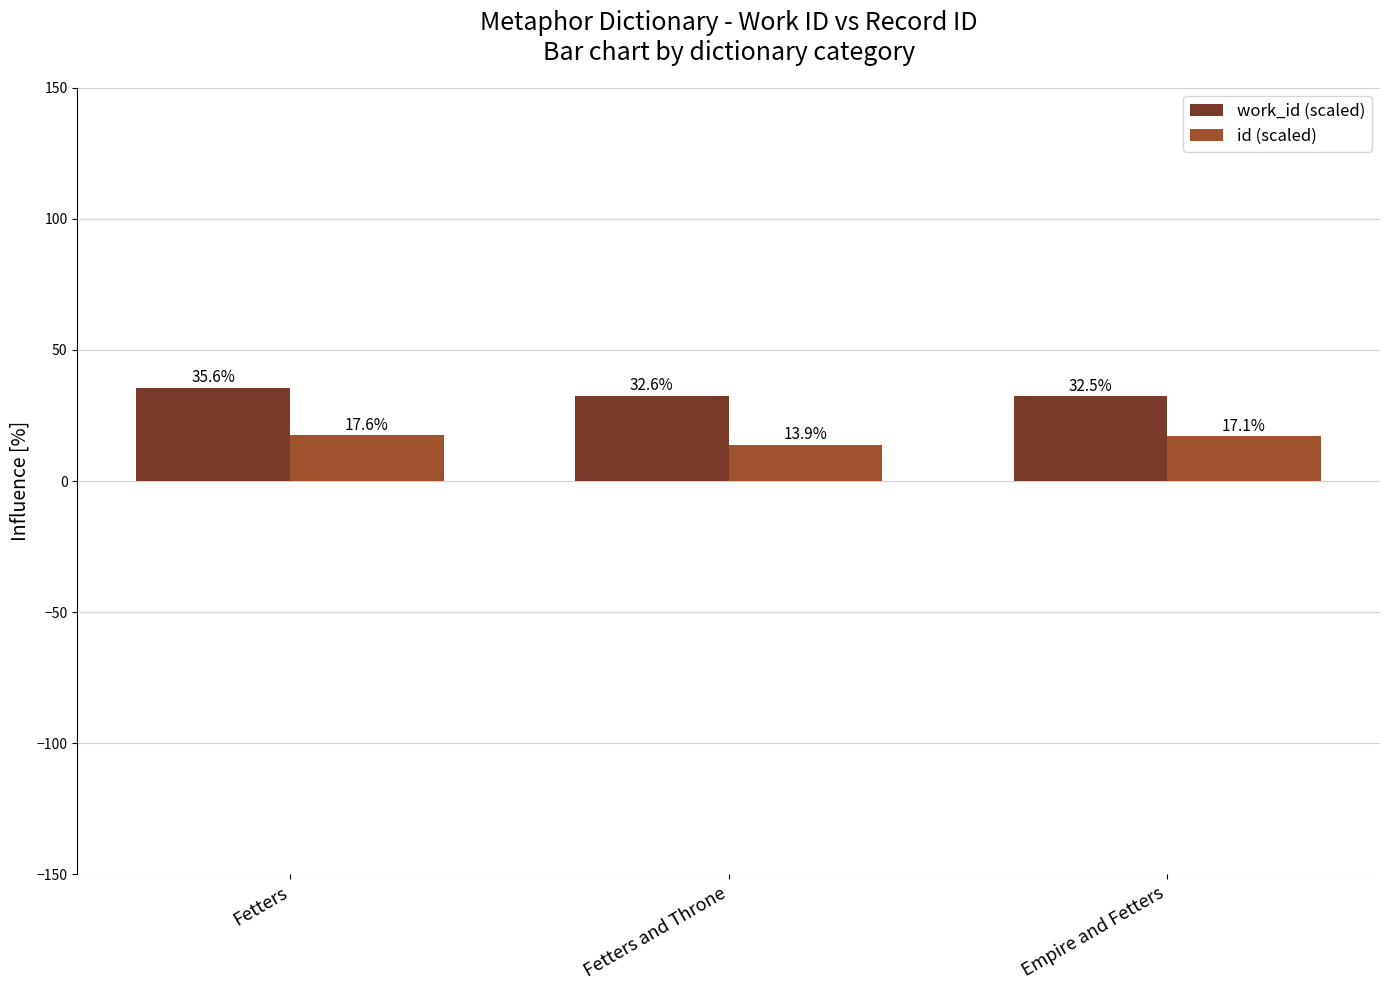

Is it true that work_id (scaled) equals 18.5 at Fetters and Throne?

False